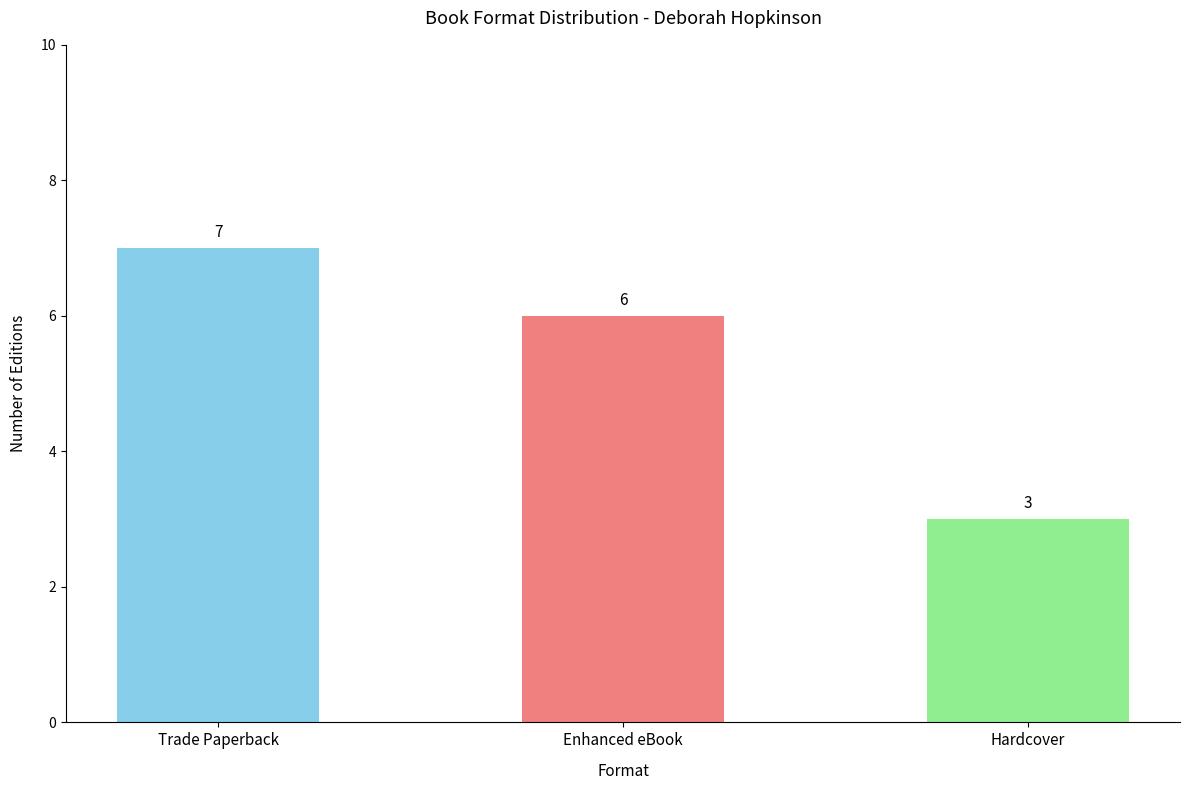

Rank the categories by value from highest to lowest.

Trade Paperback, Enhanced eBook, Hardcover